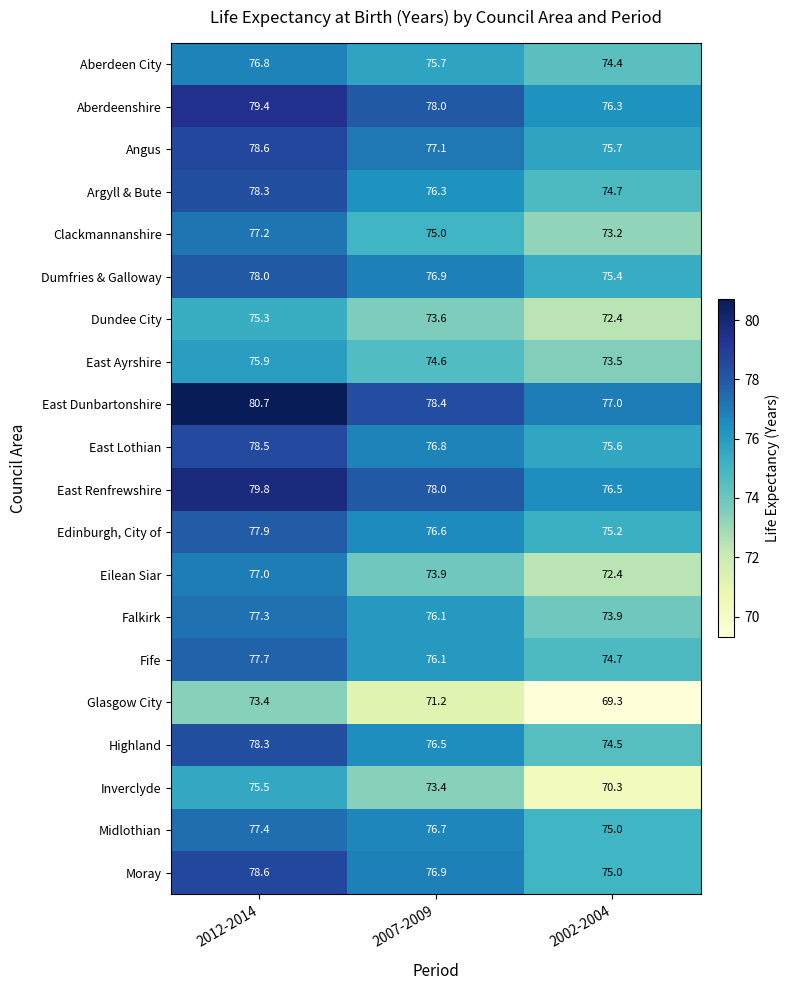

Which series has the largest total across all categories?

East Dunbartonshire